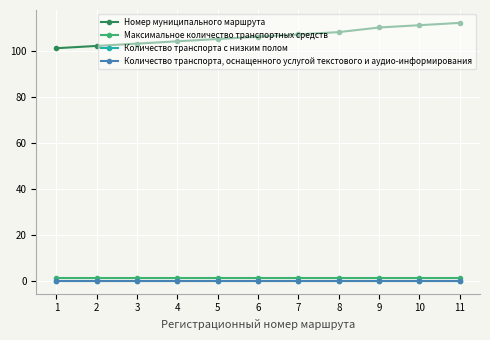

What is the average value of the Максимальное количество транспортных средств series?

1